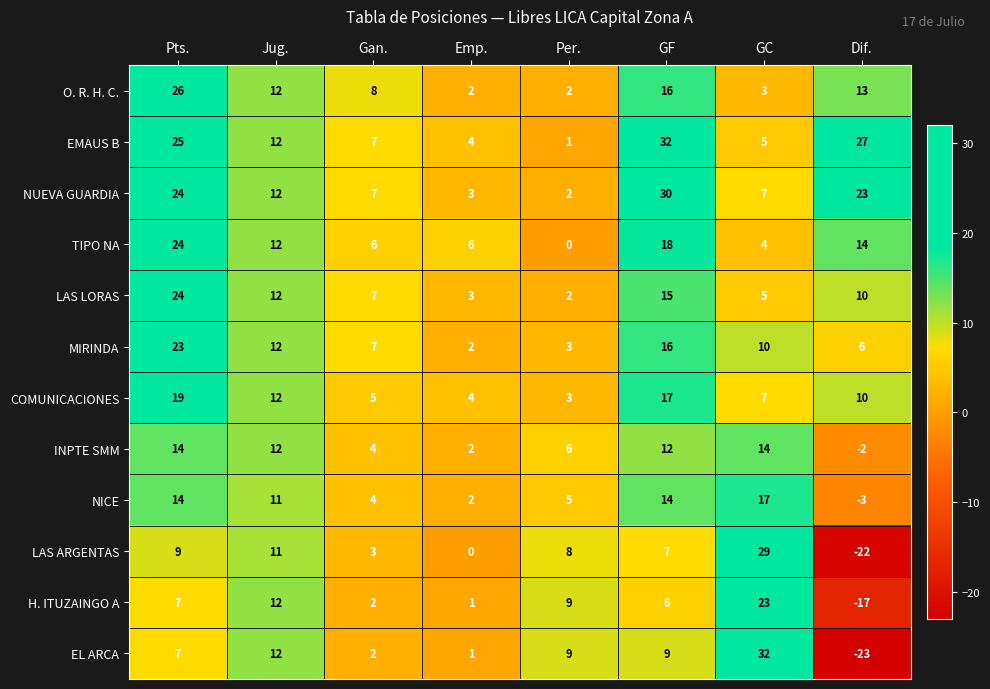

What is the total value across all series at Emp.?

30